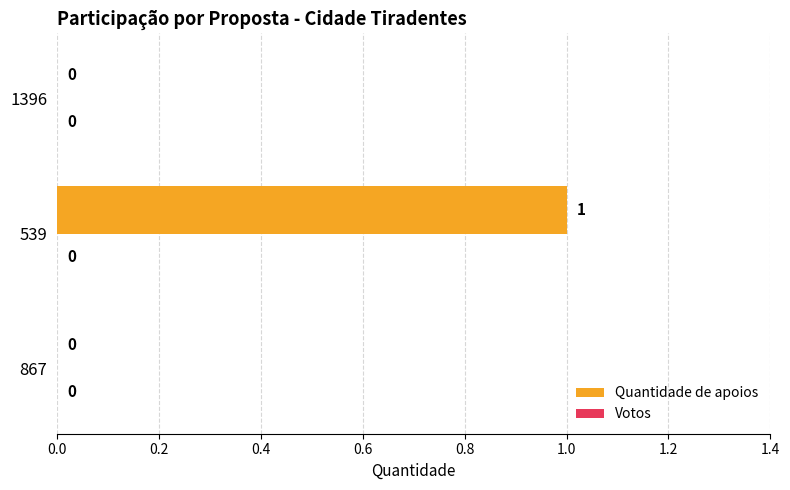

Reading bottom to top, list all the values displayed in this chart.

867=0	539=1	1396=0